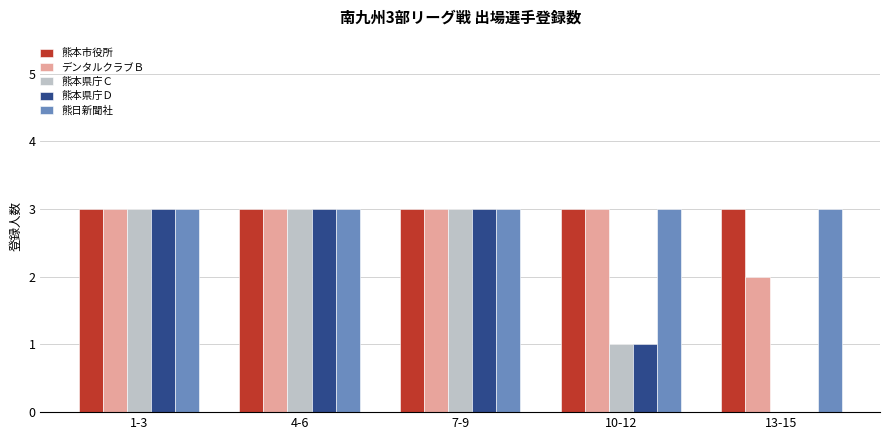

Is the value of デンタルクラブＢ at 13-15 greater than the value of 熊本県庁Ｃ at 13-15?

Yes